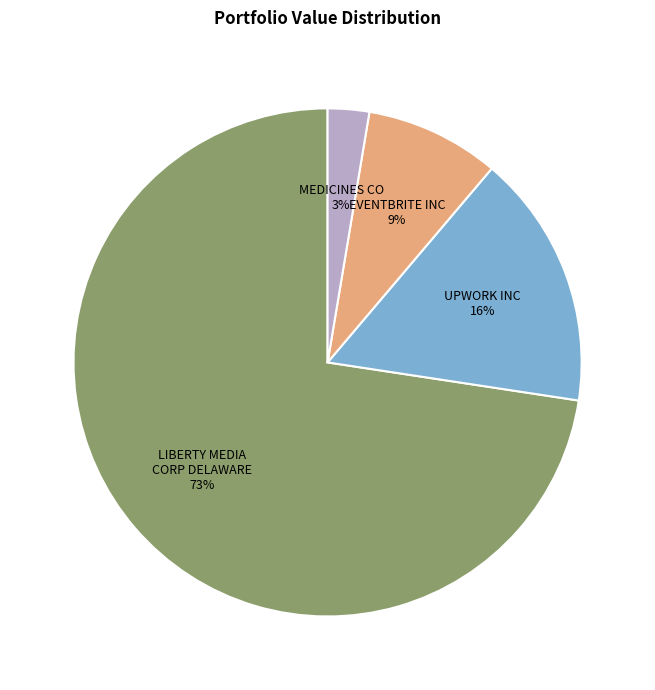

How many segments does this pie chart have?

4